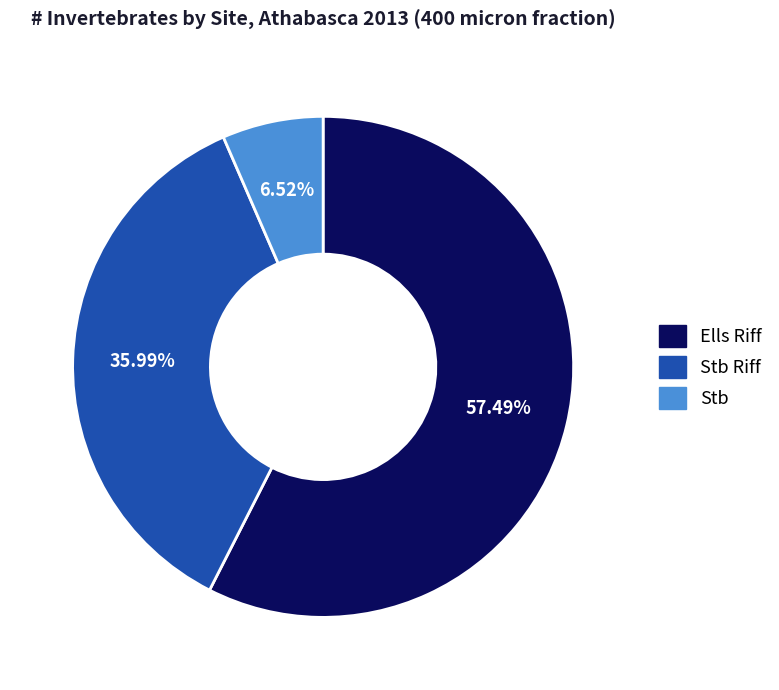

Does any single category account for the majority?

Yes